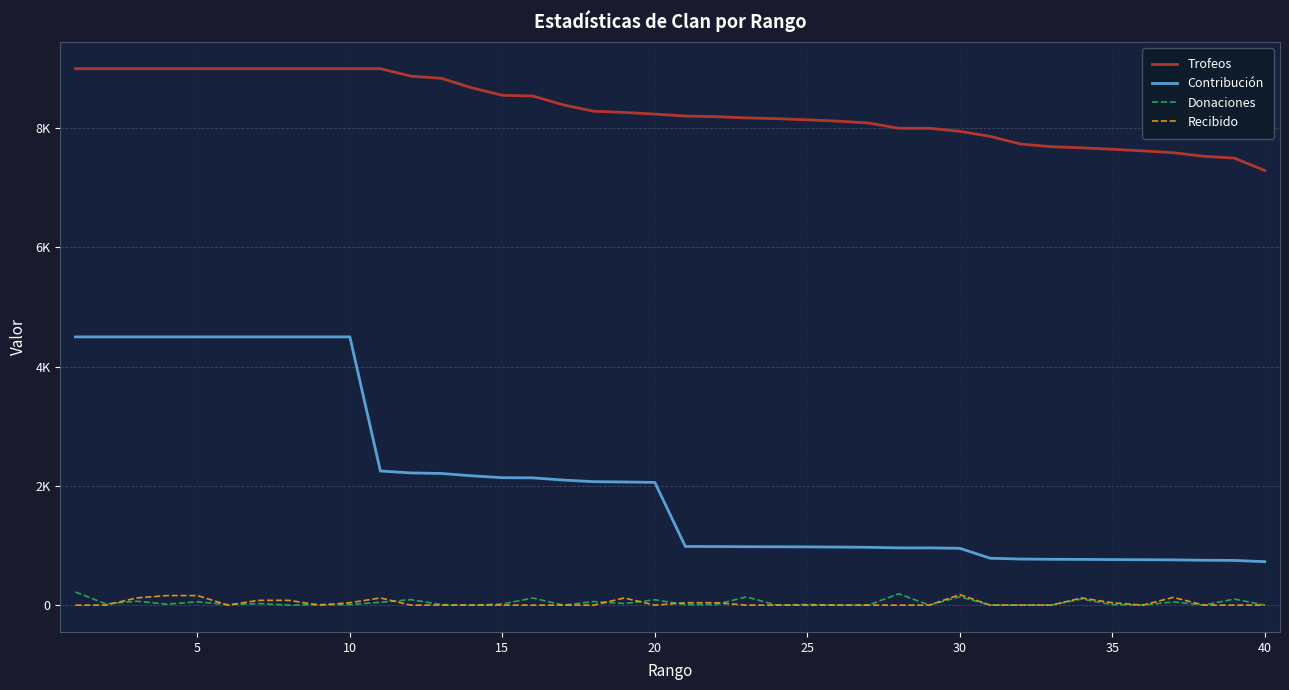

Is this an area chart (filled region under the line)?

No